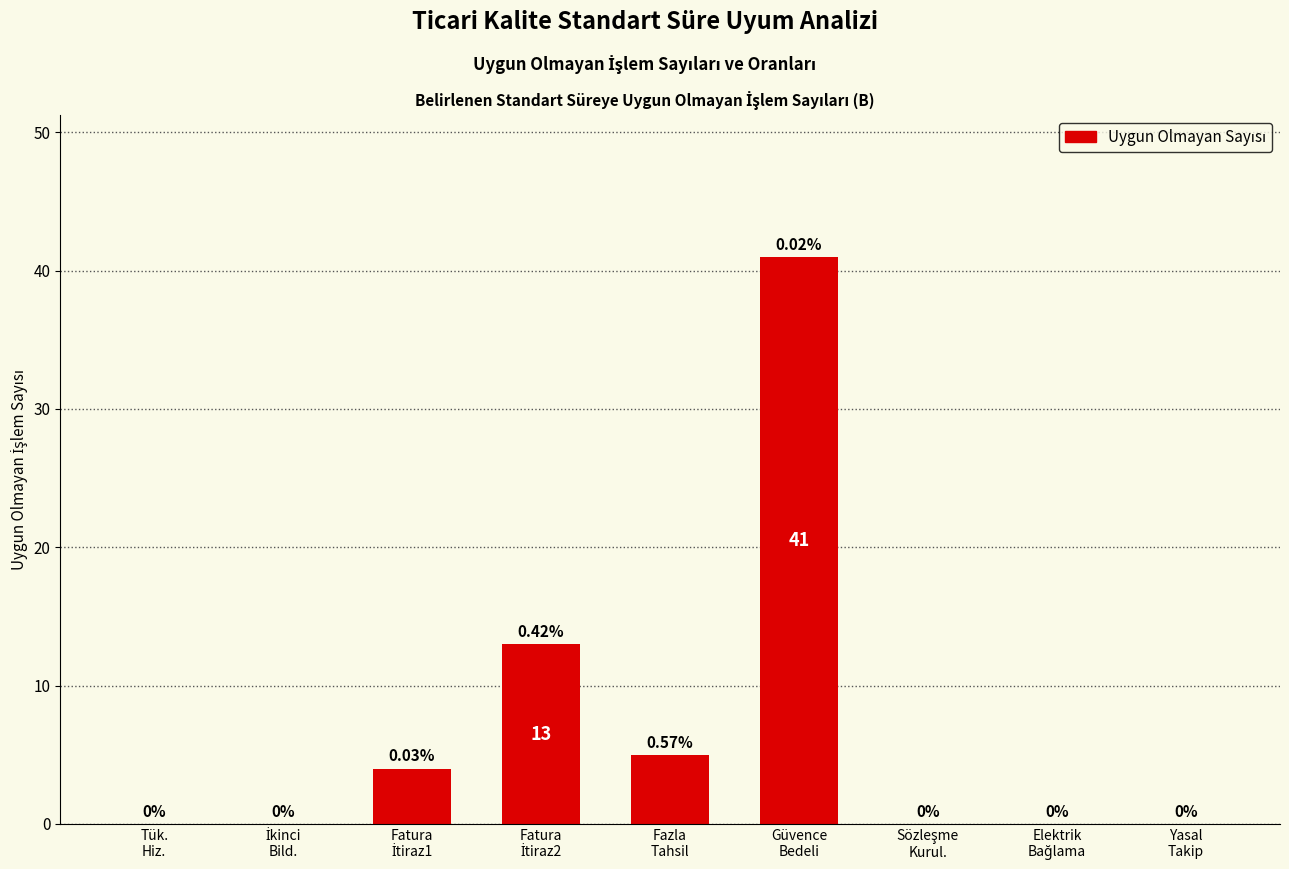

What is the sum of all values?

63